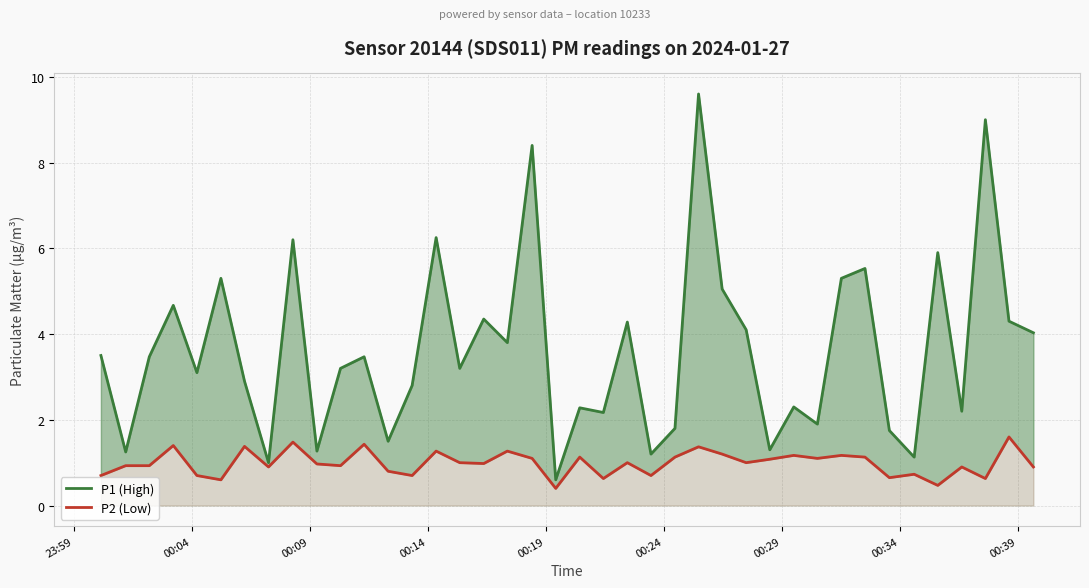

In P2 (Low), how many points are higher than both neighbors (excluding endpoints)?

14